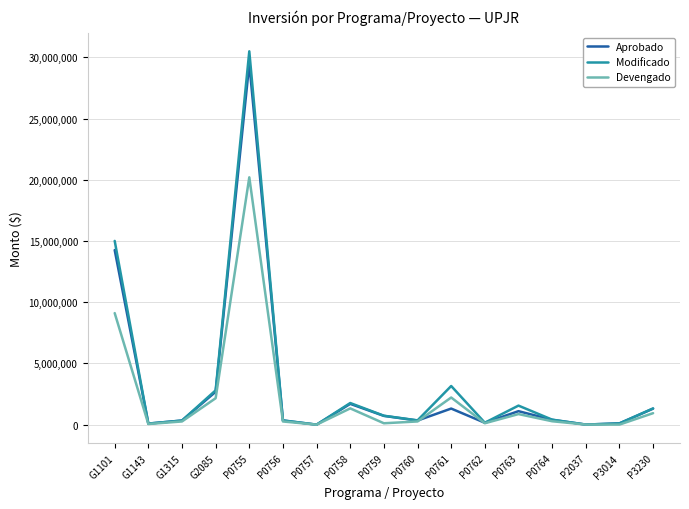

Between P0759 and P3014, which series saw the biggest shift?

Modificado